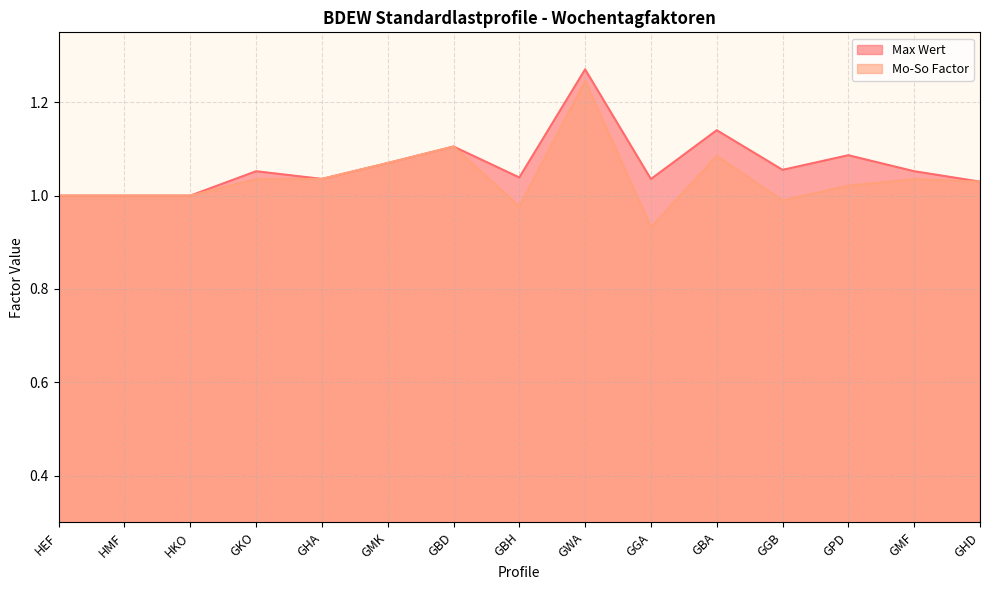

How many lines are shown in the chart?

2